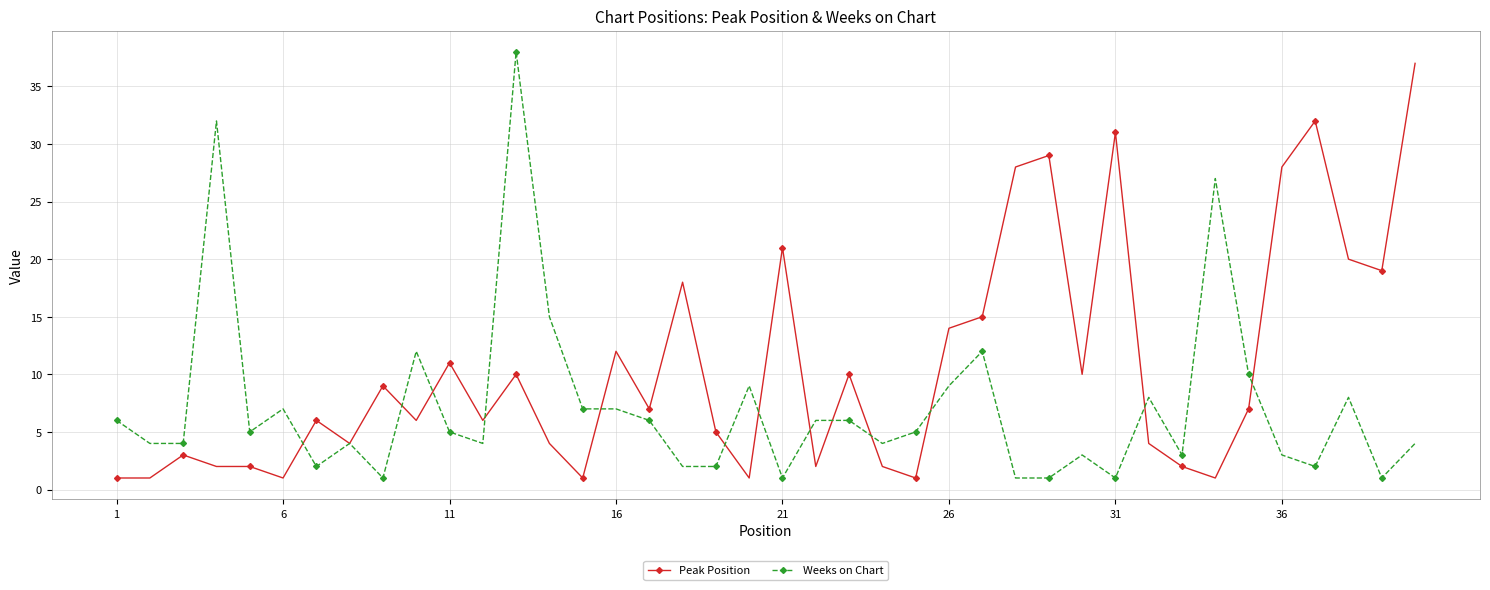

Reading right to left, extract all data points from this chart.

Peak Position: 37	19	20	32	28	7	1	2	4	31	10	29	28	15	14	1	2	10	2	21	1	5	18	7	12	1	4	10	6	11	6	9	4	6	1	2	2	3	1	1
Weeks on Chart: 4	1	8	2	3	10	27	3	8	1	3	1	1	12	9	5	4	6	6	1	9	2	2	6	7	7	15	38	4	5	12	1	4	2	7	5	32	4	4	6